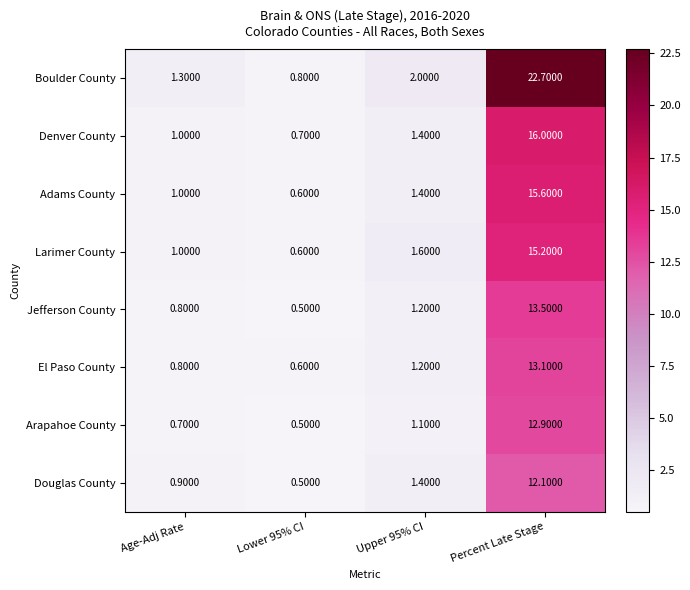

Which category has the highest value across all series?

Percent Late Stage